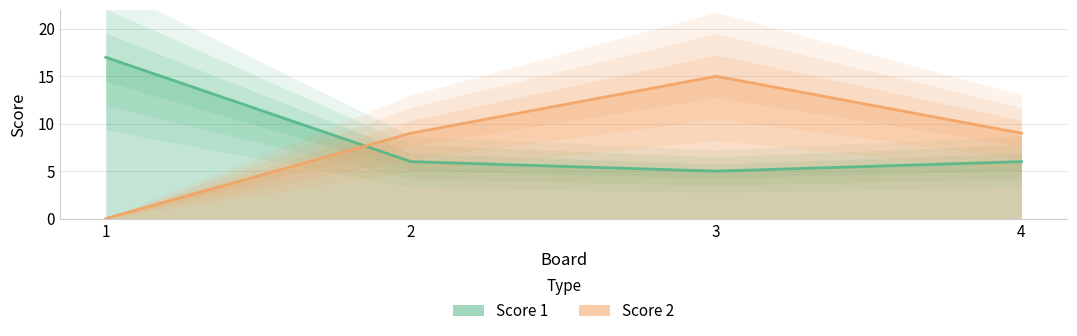

At which category does the chart reach its minimum across all series?

1